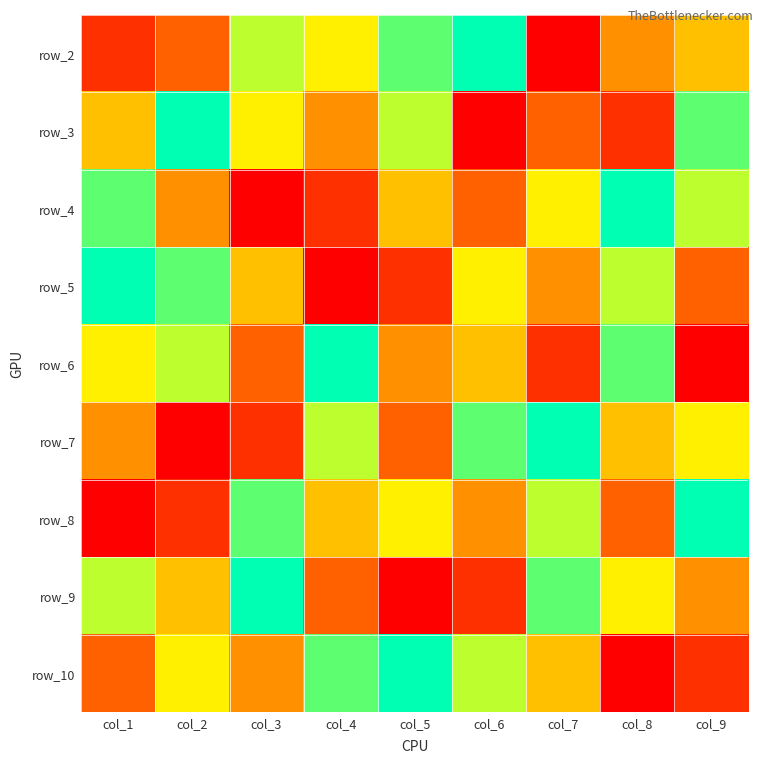

Which category has the highest value in the row_6 series?

col_4